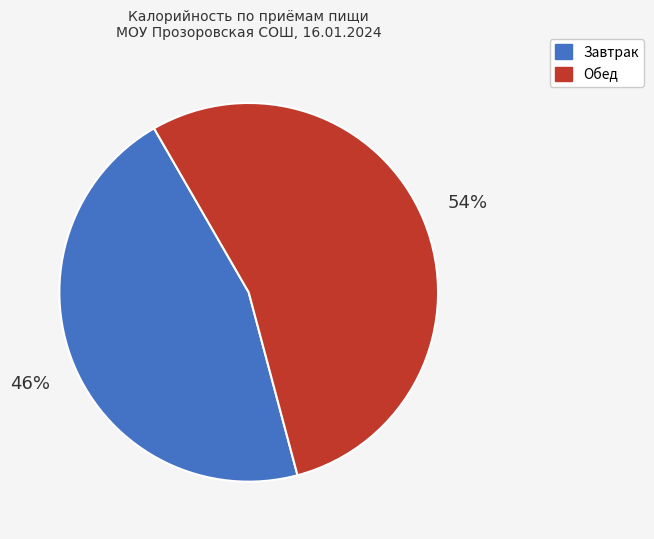

To the nearest percent, what is the average slice percentage?

50%